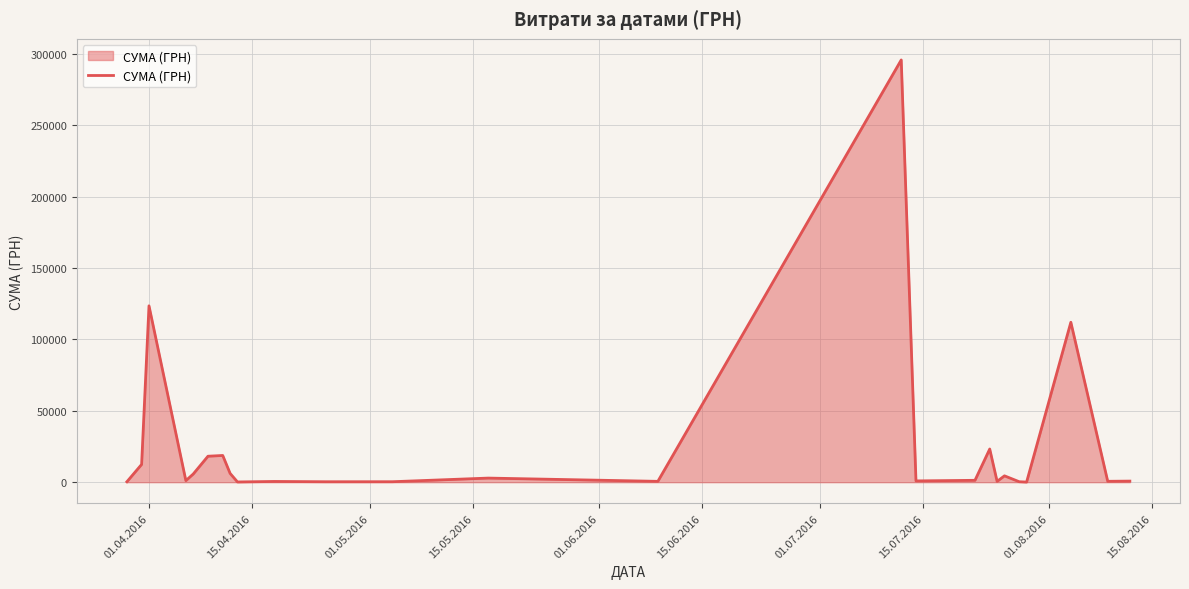

What is the difference between the maximum and minimum values?

295540.8